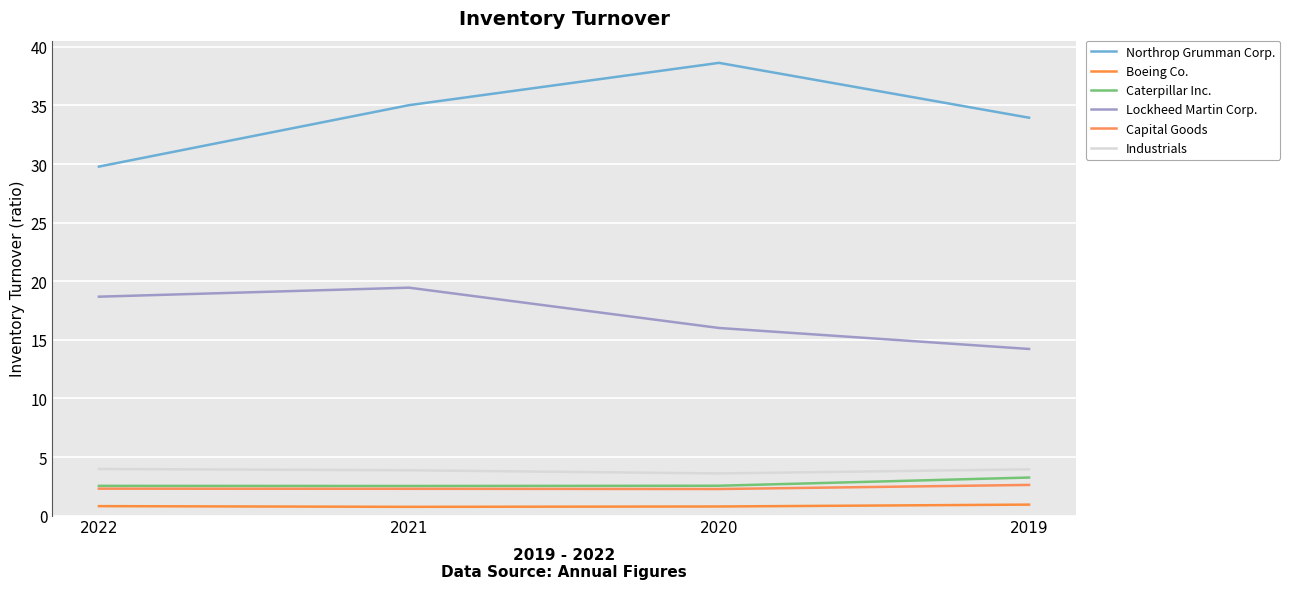

Where is the first local minimum for Industrials?

2020